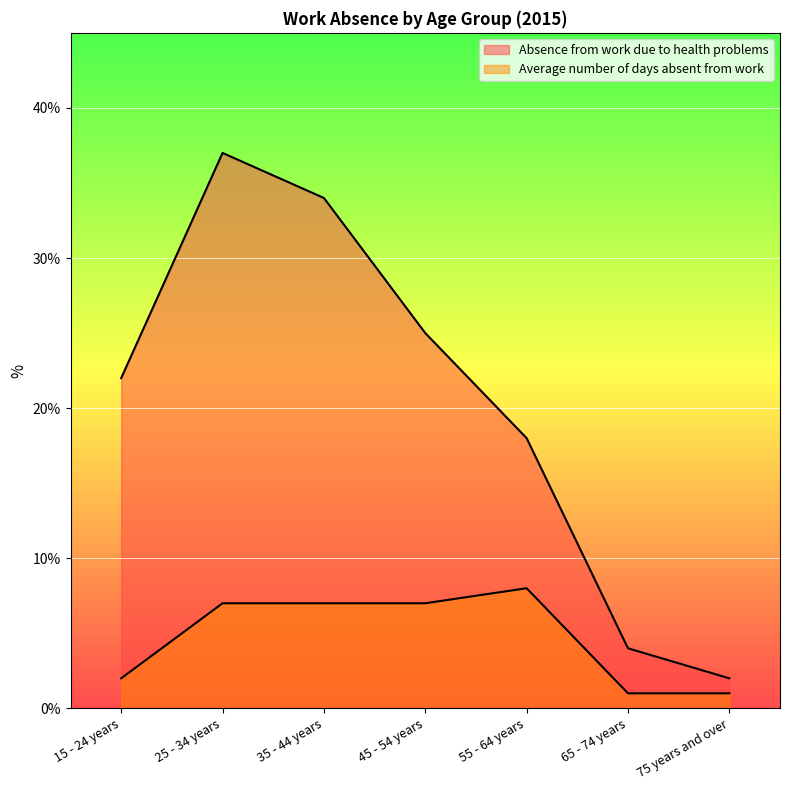

True or false: Average number of days absent from work and Absence from work due to health problems cross at least once.

False